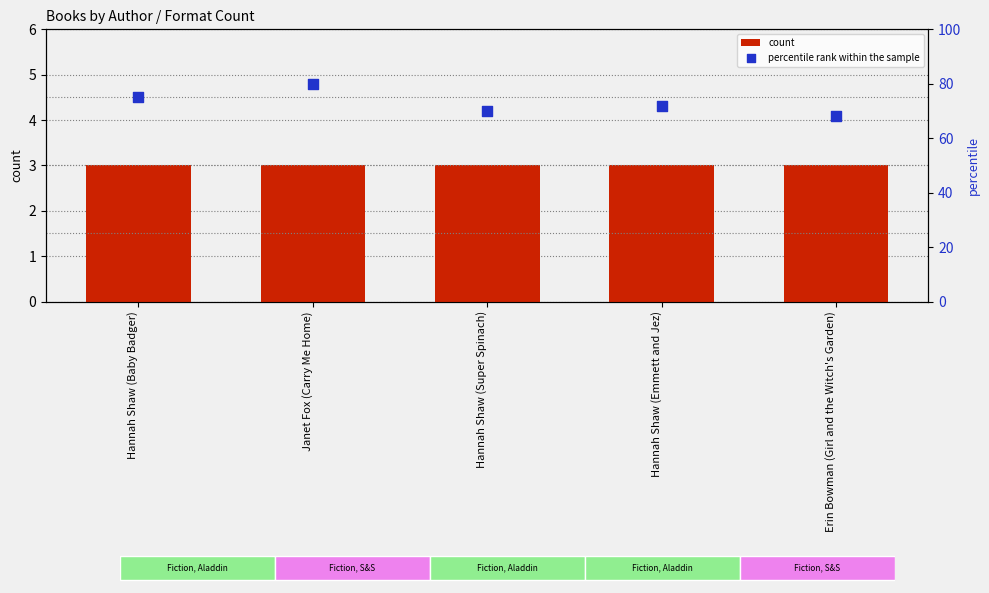

At which category is the sum across all series the highest?

Janet Fox (Carry Me Home)